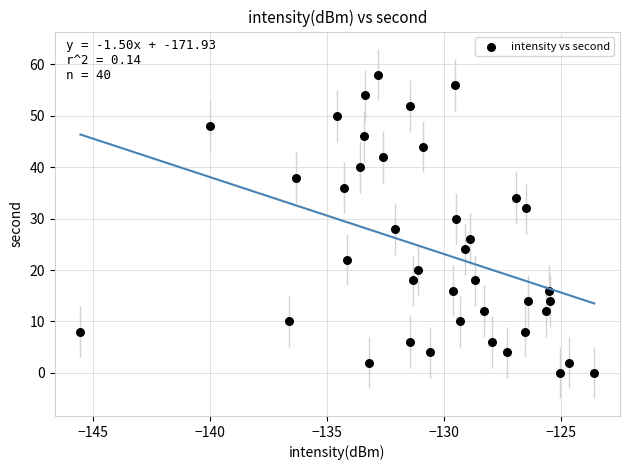

What is the range of Y values (max minus min)?

58